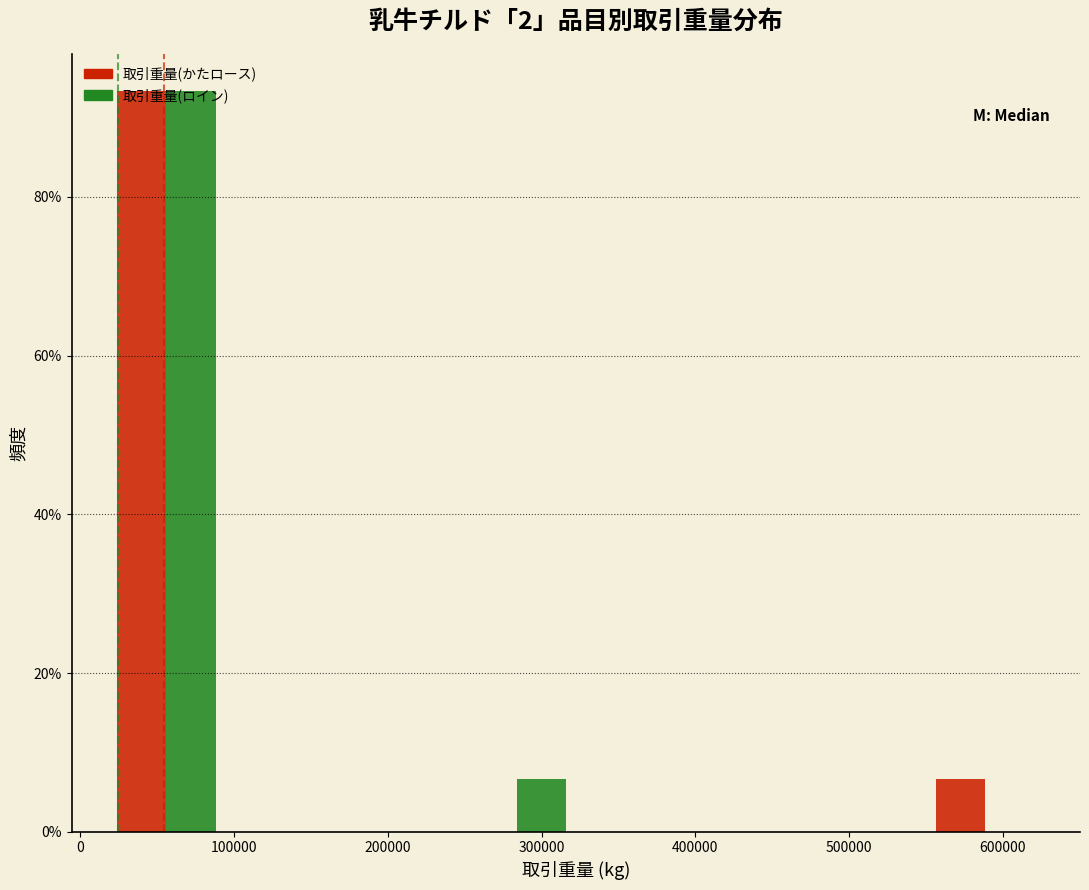

Reading left to right, list every range on the x-axis with the height of the bar of each series over it. Neither the bar edges nor the heights are printed on the chart, so give them approximately, as read against the axes.

20000 to 90000: 取引重量(かたロース)=94	取引重量(ロイン)=94
90000 to 170000: 取引重量(かたロース)=0	取引重量(ロイン)=0
170000 to 250000: 取引重量(かたロース)=0	取引重量(ロイン)=0
250000 to 320000: 取引重量(かたロース)=0	取引重量(ロイン)=6
320000 to 400000: 取引重量(かたロース)=0	取引重量(ロイン)=0
400000 to 470000: 取引重量(かたロース)=0	取引重量(ロイン)=0
470000 to 550000: 取引重量(かたロース)=0	取引重量(ロイン)=0
550000 to 630000: 取引重量(かたロース)=6	取引重量(ロイン)=0